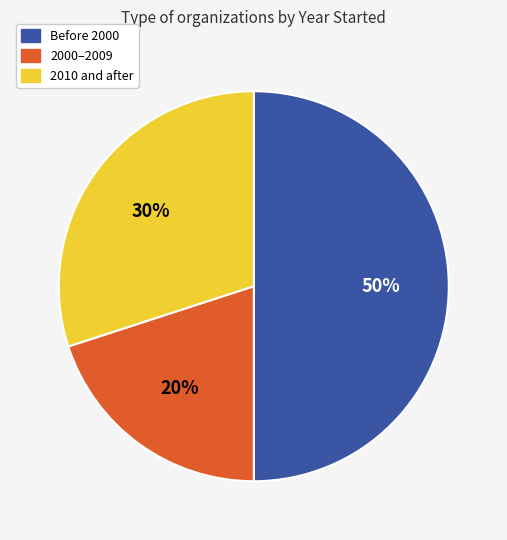

To the nearest percent, what is the average slice percentage?

33%